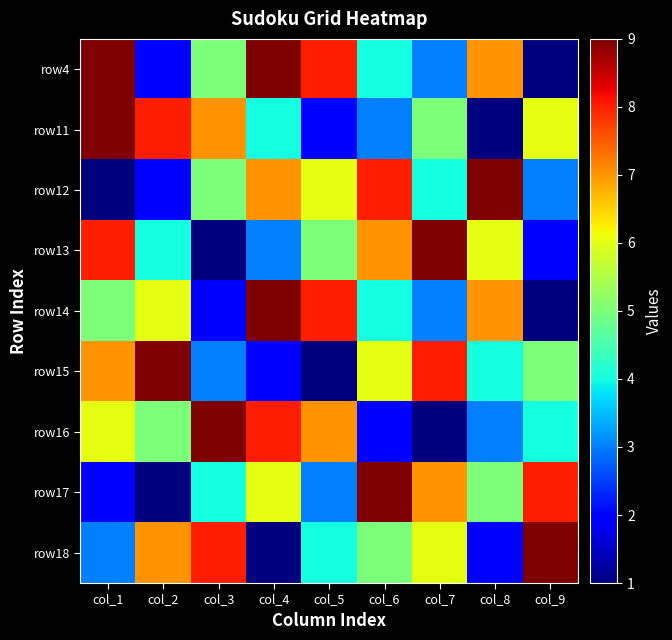

What is the smallest value displayed?

1